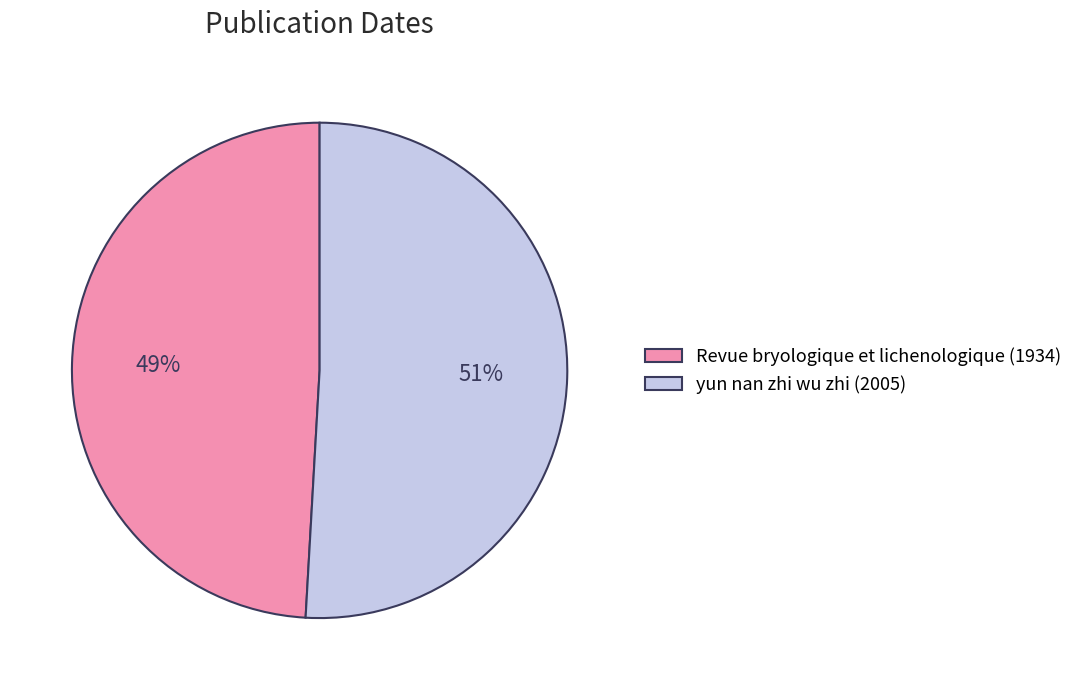

Approximately how many times larger is the value at yun nan zhi wu zhi (2005) compared to Revue bryologique et lichenologique (1934)?

1.0